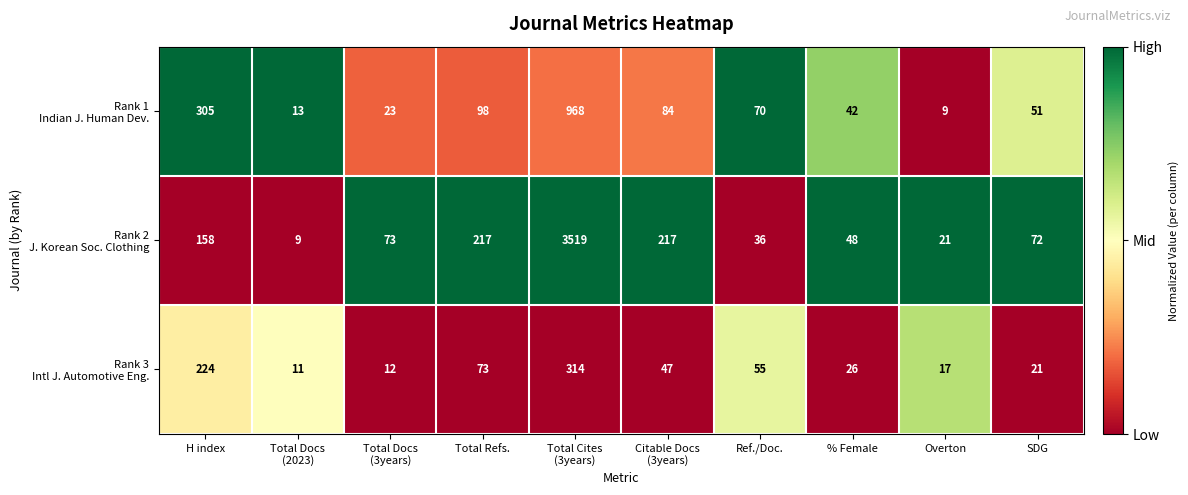

Which category has the highest value across all series?

Total Cites
(3years)